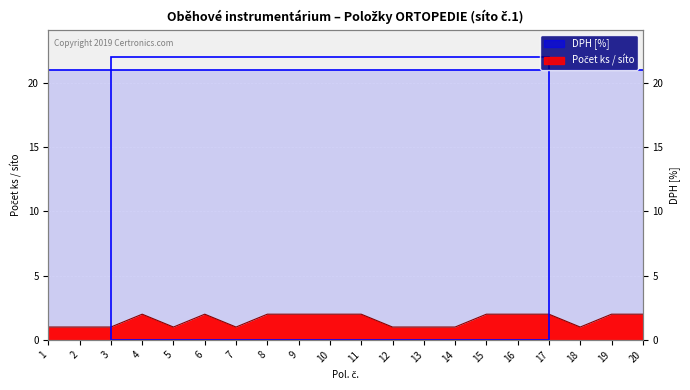

Between 4 and 1, which is larger?

4